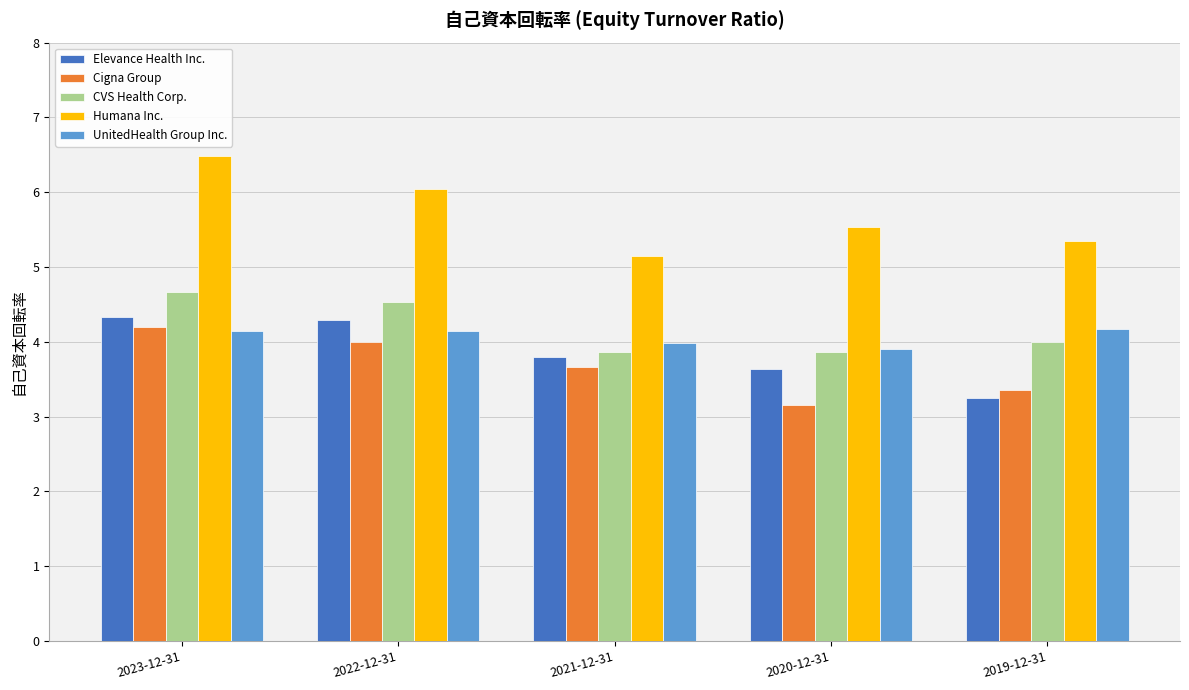

At how many categories does at least one series exceed 5?

5